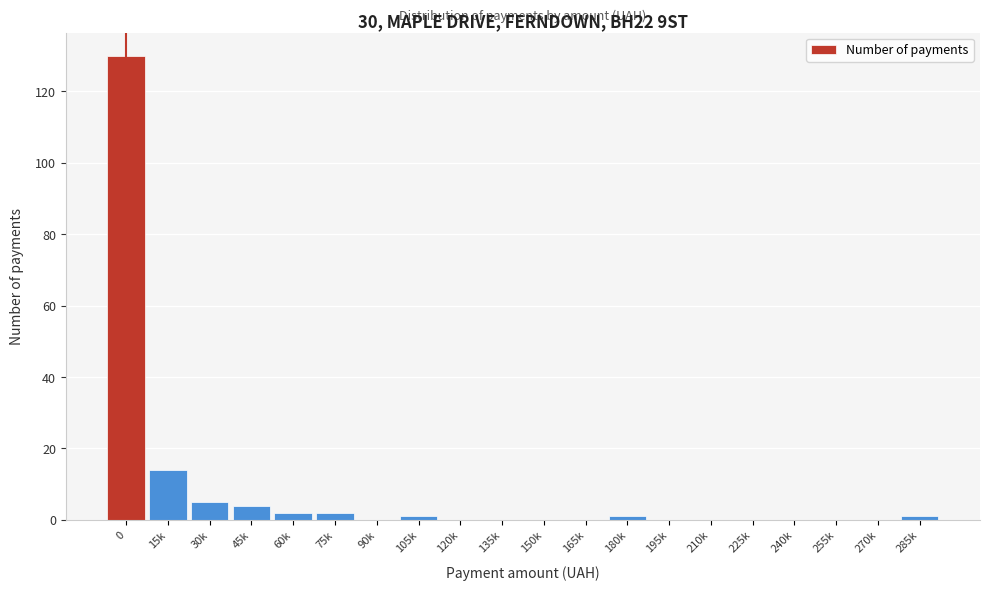

Reading right to left, what are all the values shown in this chart?

285k=1	270k=0	255k=0	240k=0	225k=0	210k=0	195k=0	180k=1	165k=0	150k=0	135k=0	120k=0	105k=1	90k=0	75k=2	60k=2	45k=4	30k=5	15k=14	0=130